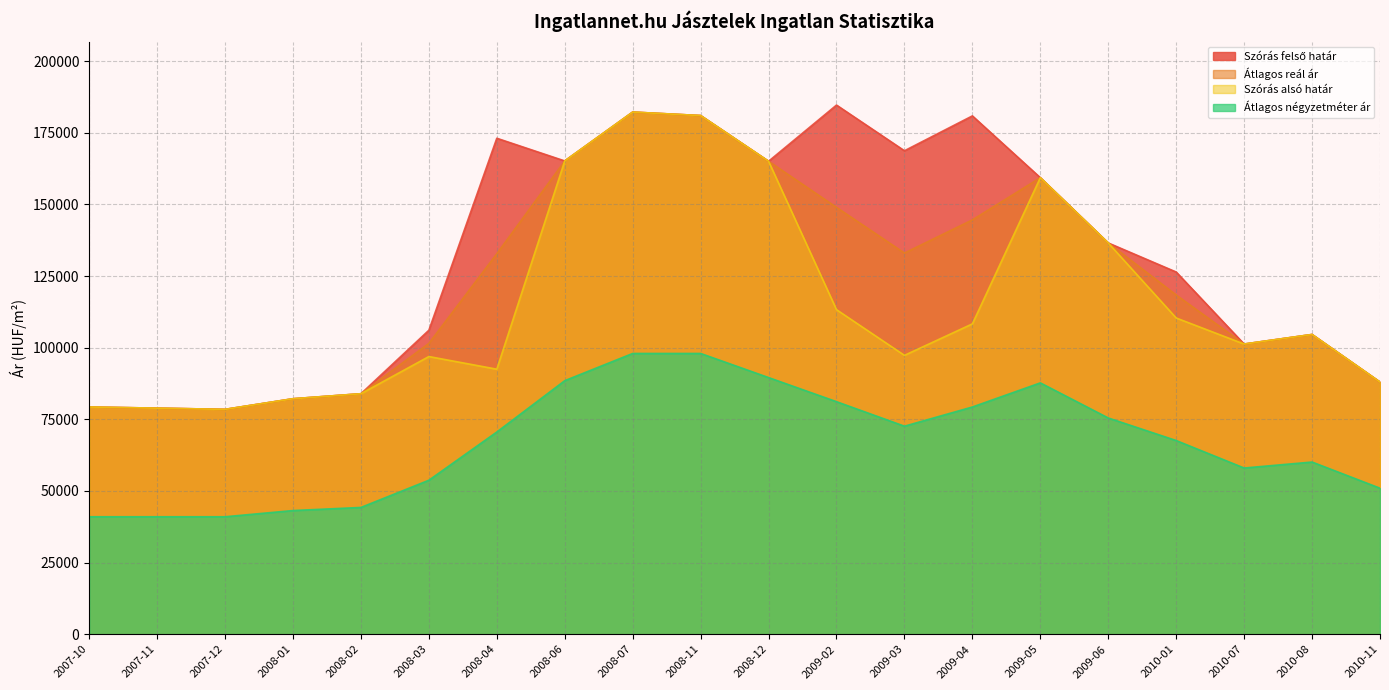

How many lines are shown in the chart?

4